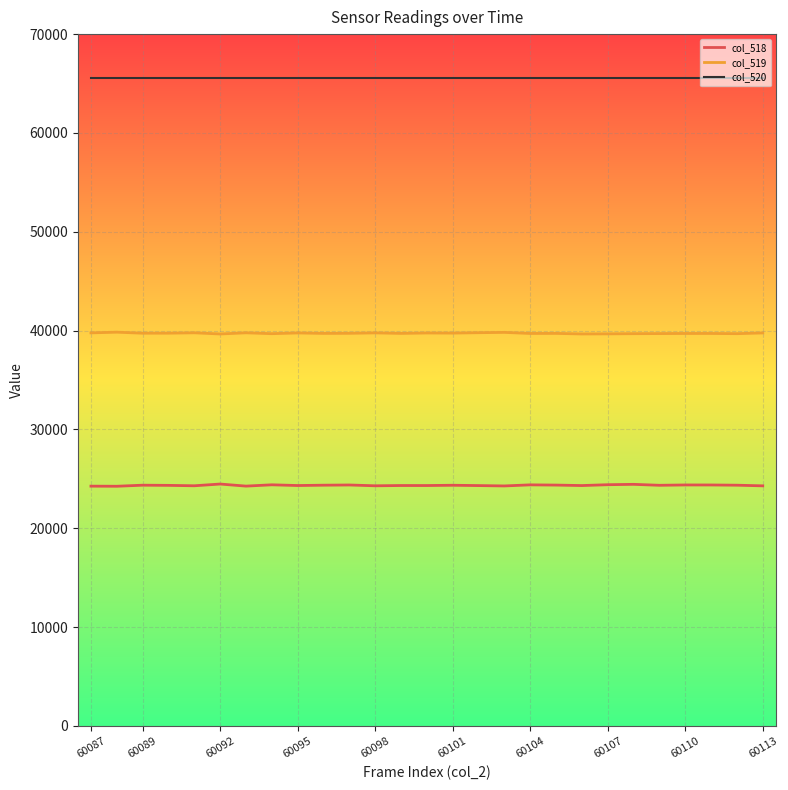

True or false: col_518 and col_520 cross at least once.

False